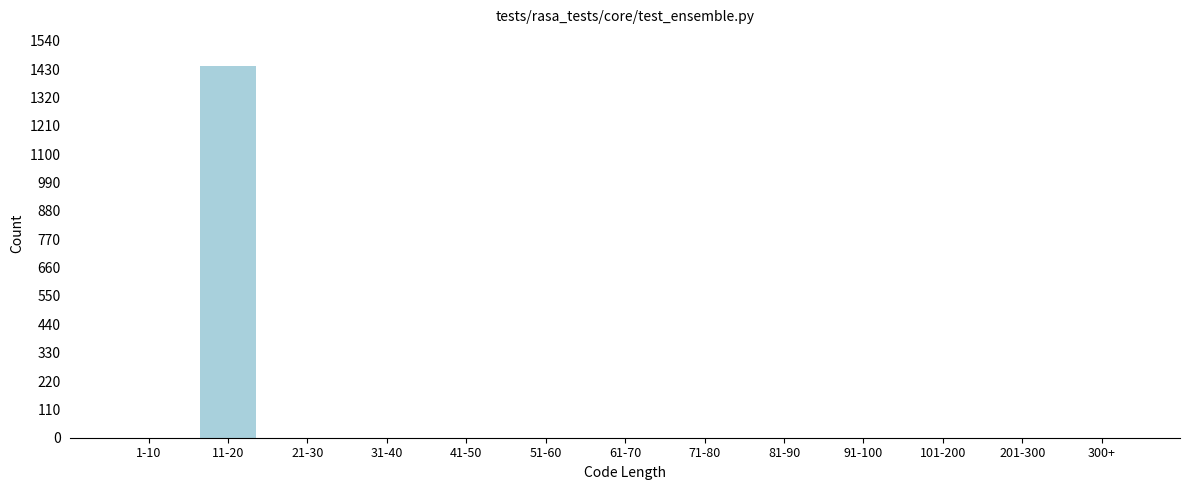

Reading right to left, what are all the values shown in this chart?

300+=0	201-300=0	101-200=0	91-100=0	81-90=0	71-80=0	61-70=0	51-60=0	41-50=0	31-40=0	21-30=0	11-20=1440	1-10=0